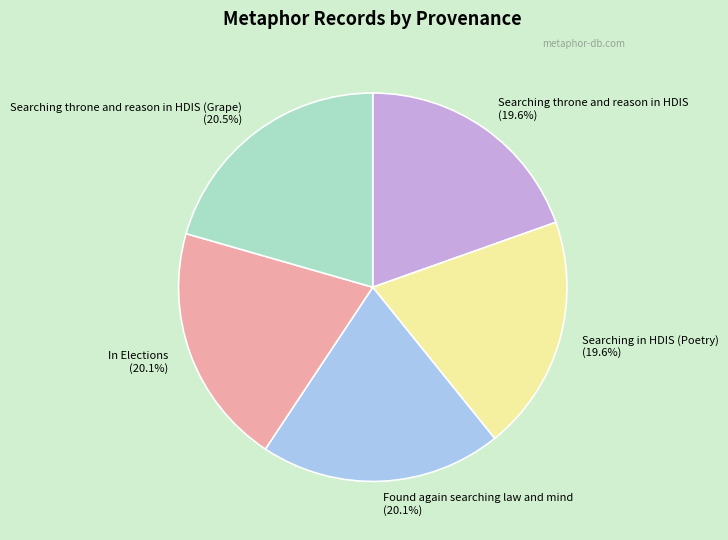

What is the ratio of the value at In Elections (20.1%) to the value at Searching throne and reason in HDIS (19.6%)?

1.0